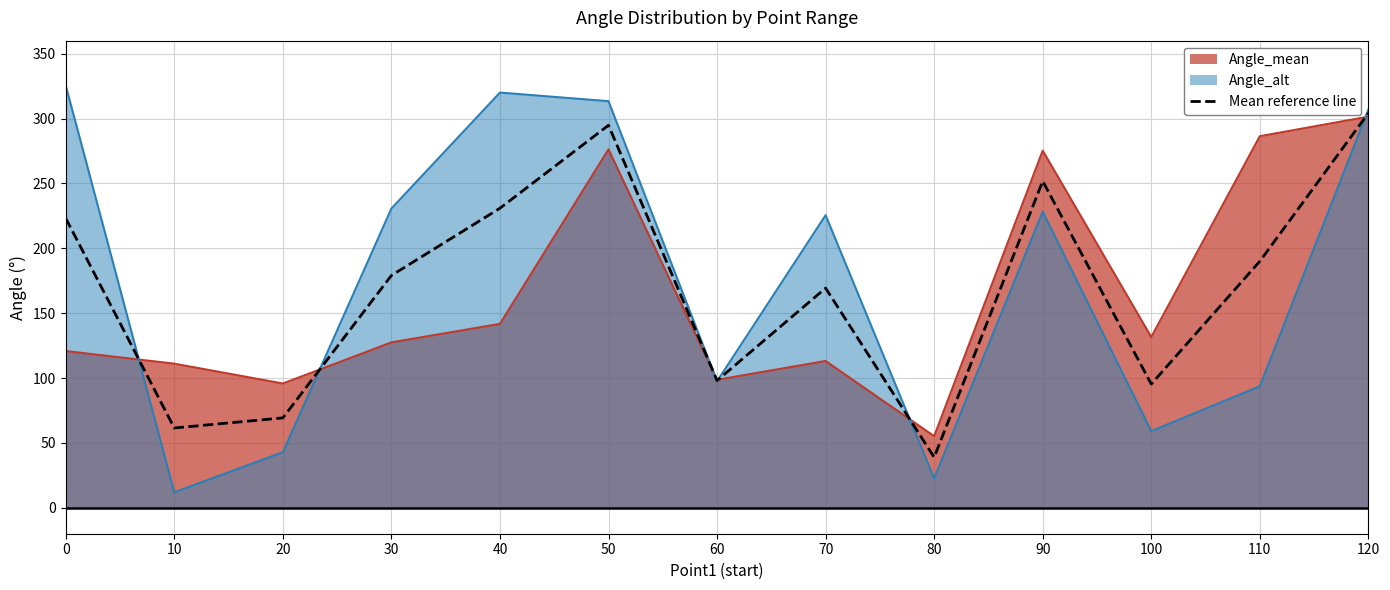

Reading right to left, extract all data points from this chart.

120=304.2	110=190.0	100=95.3	90=251.7	80=38.9	70=169.3	60=98.0	50=294.8	40=230.9	30=179.0	20=69.3	10=61.5	0=223.1